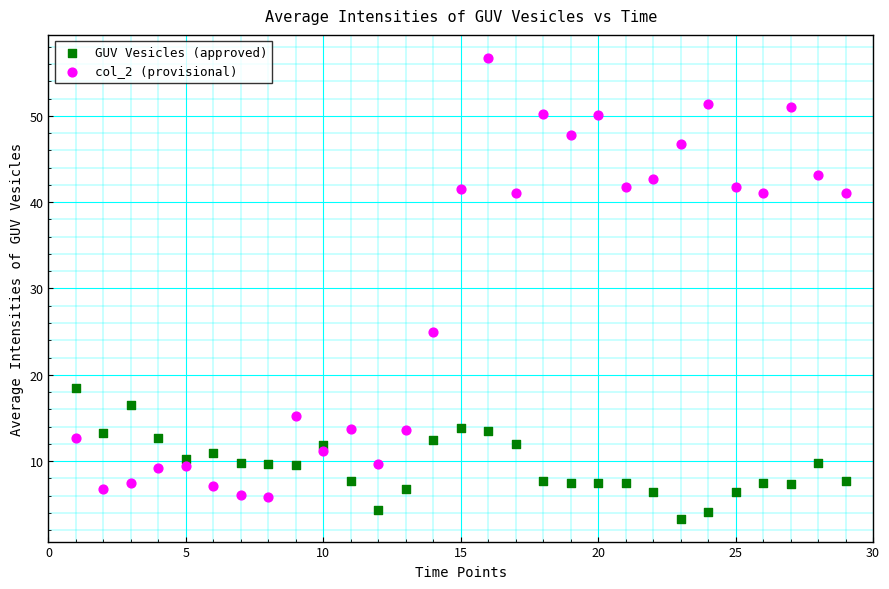

Which series reaches the minimum Y coordinate?

GUV Vesicles (approved)